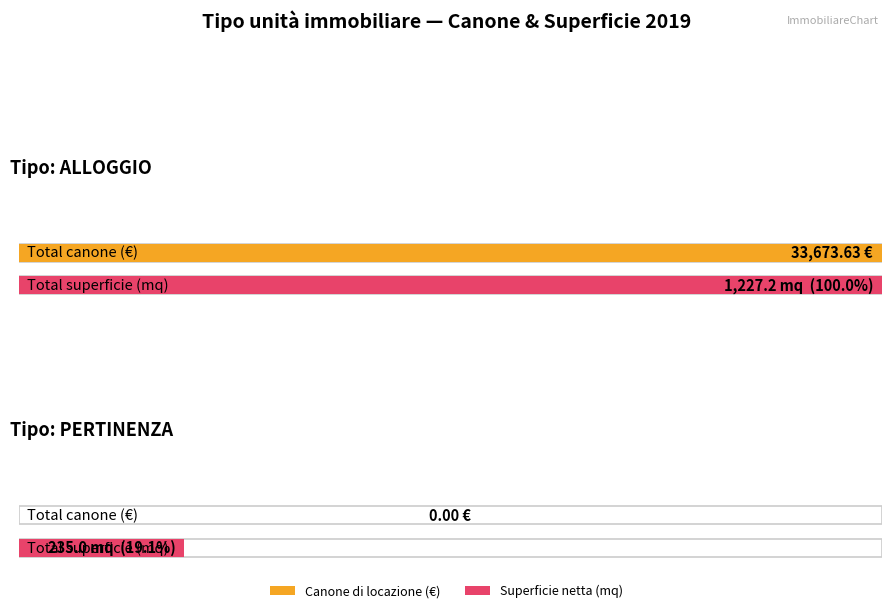

Is it true that Maximum utilization equals 16.7 at 15?

False